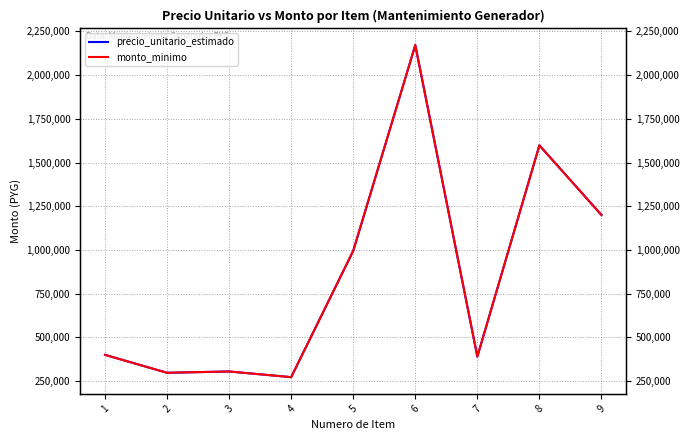

Count the number of categories in the chart.

9